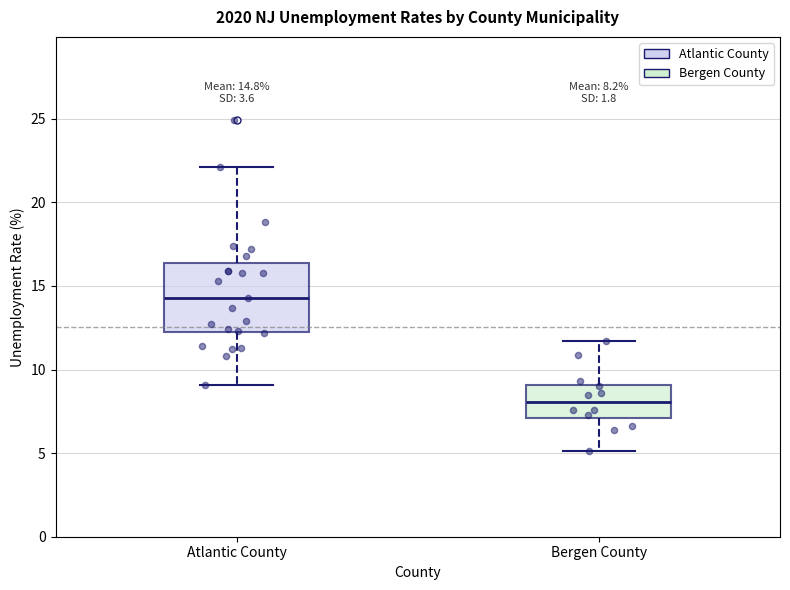

Comparing the boxes themselves (not the whiskers), which one is the tallest?

Atlantic County